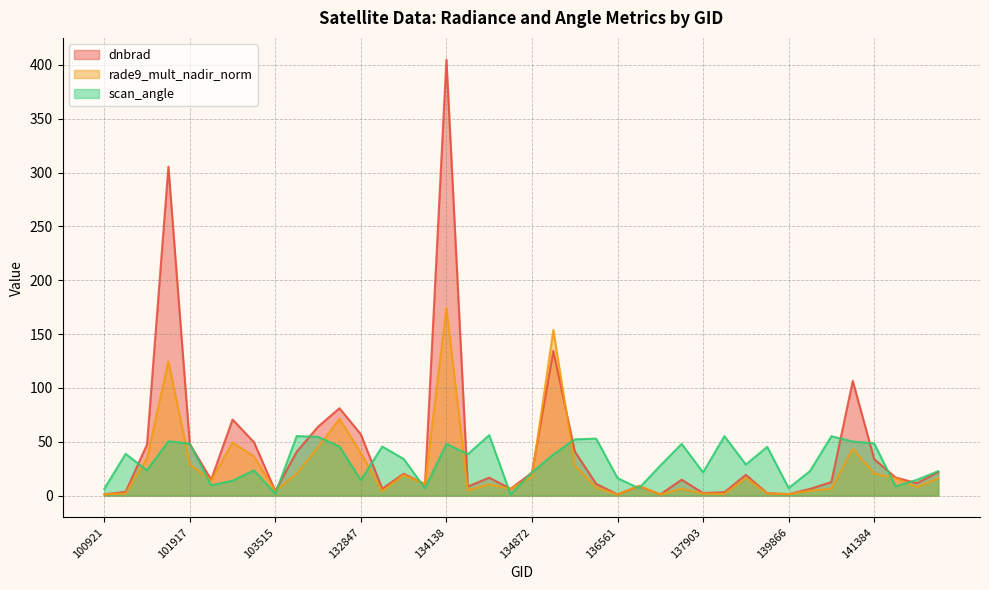

The value of dnbrad at 103515 is 4.2. True or false?

True